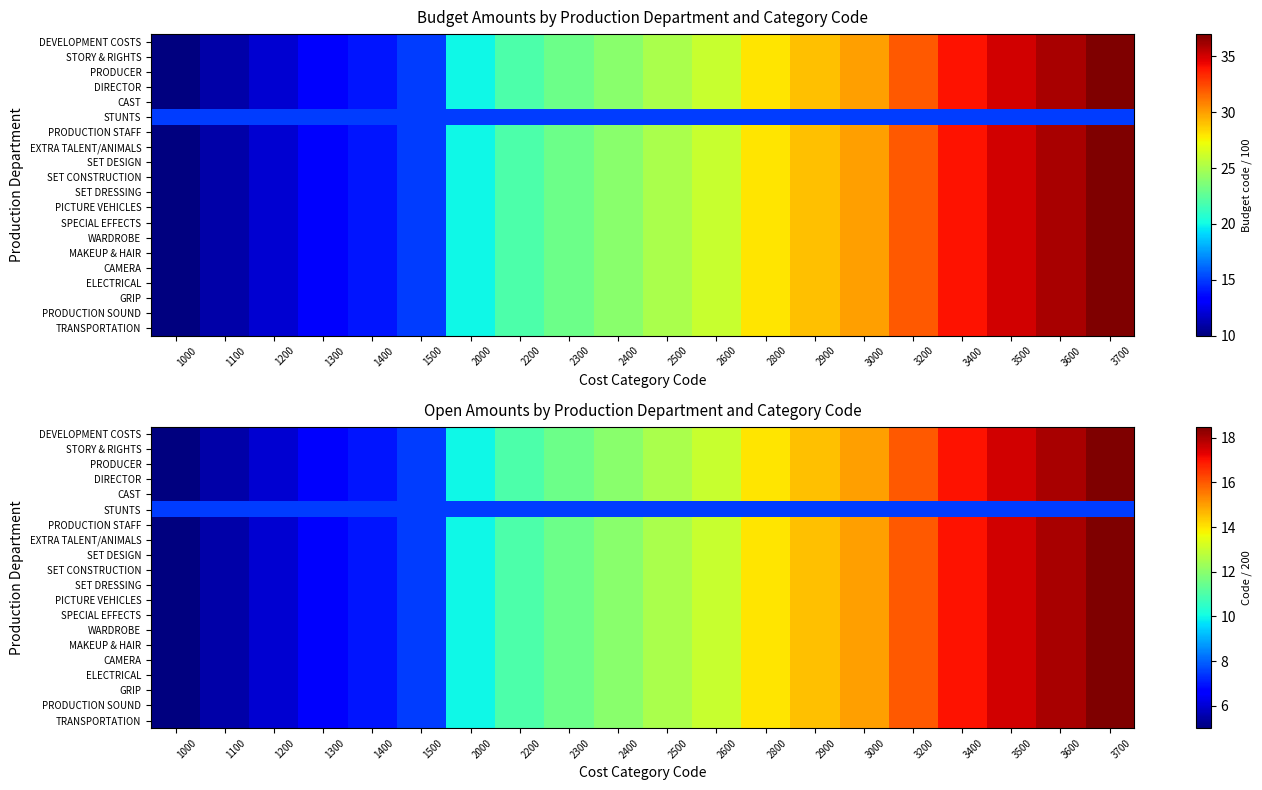

What is the total value across all series at 2500?

245.0